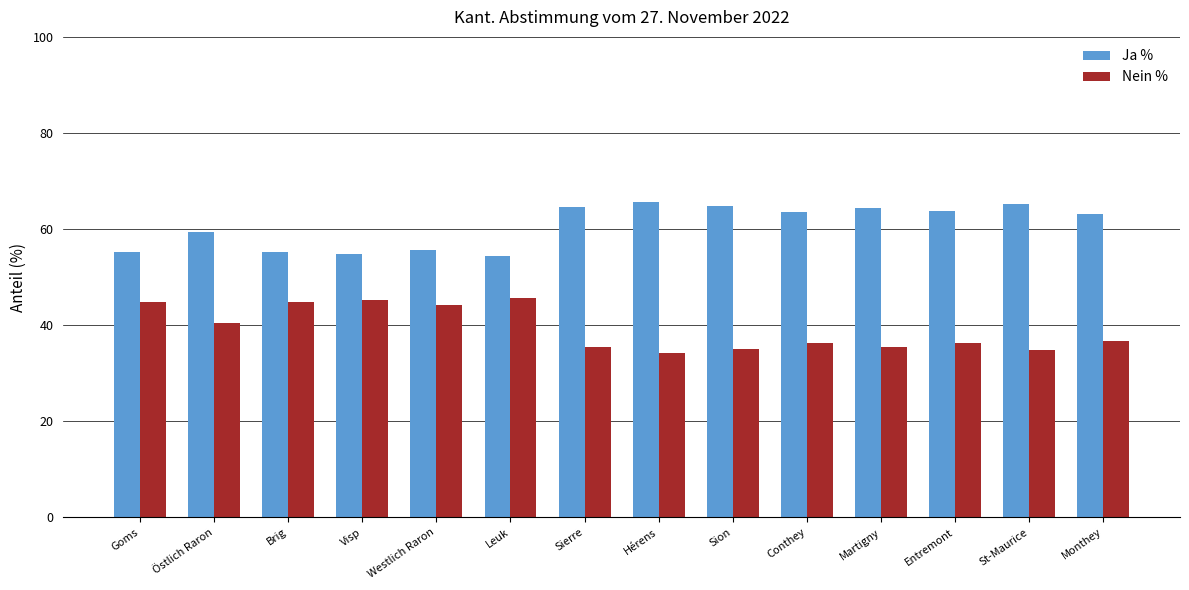

Is it true that Nein % equals 14.3 at St-Maurice?

False